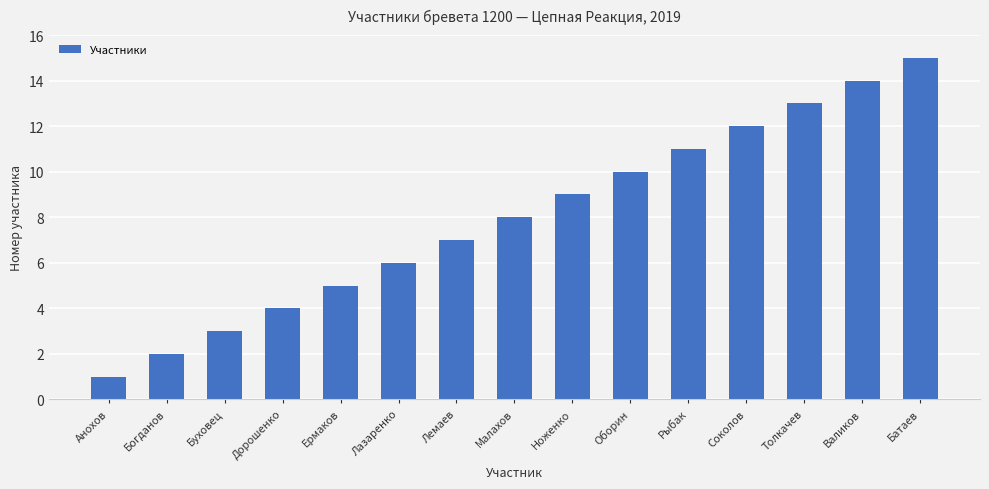

Between Оборин and Ноженко, which is larger?

Оборин